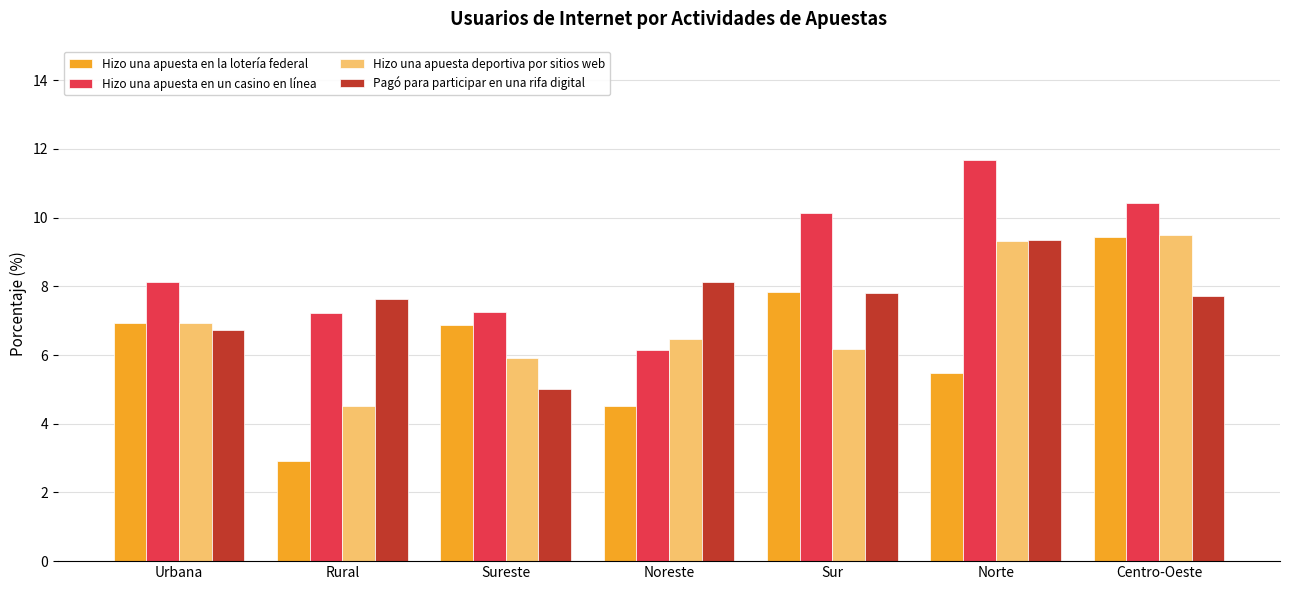

Where is Hizo una apuesta en un casino en línea nearest to the value 8?

Urbana